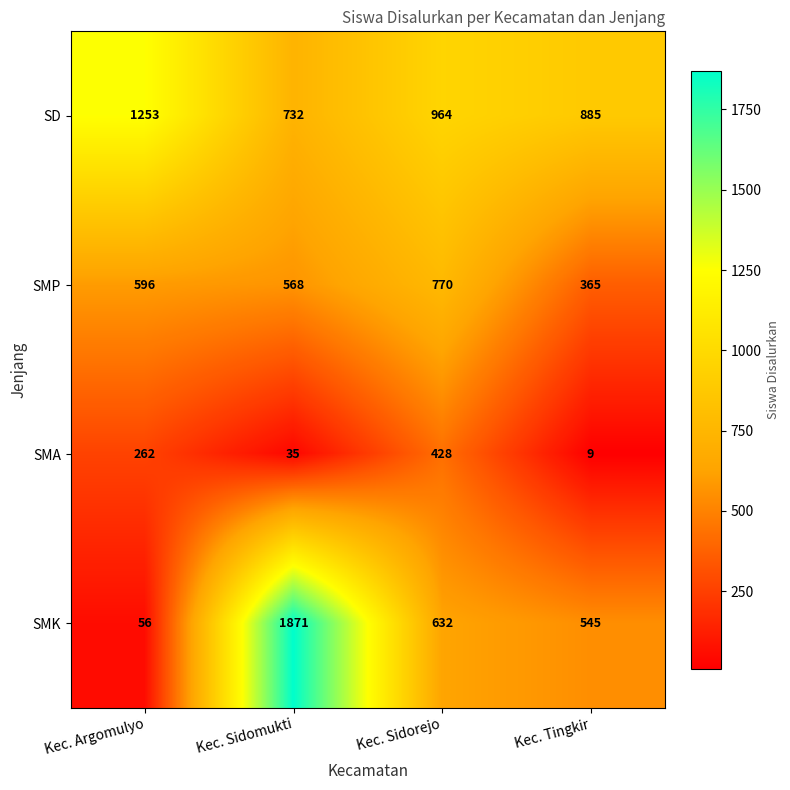

Count the SD values in the range 885 to 1253.

3